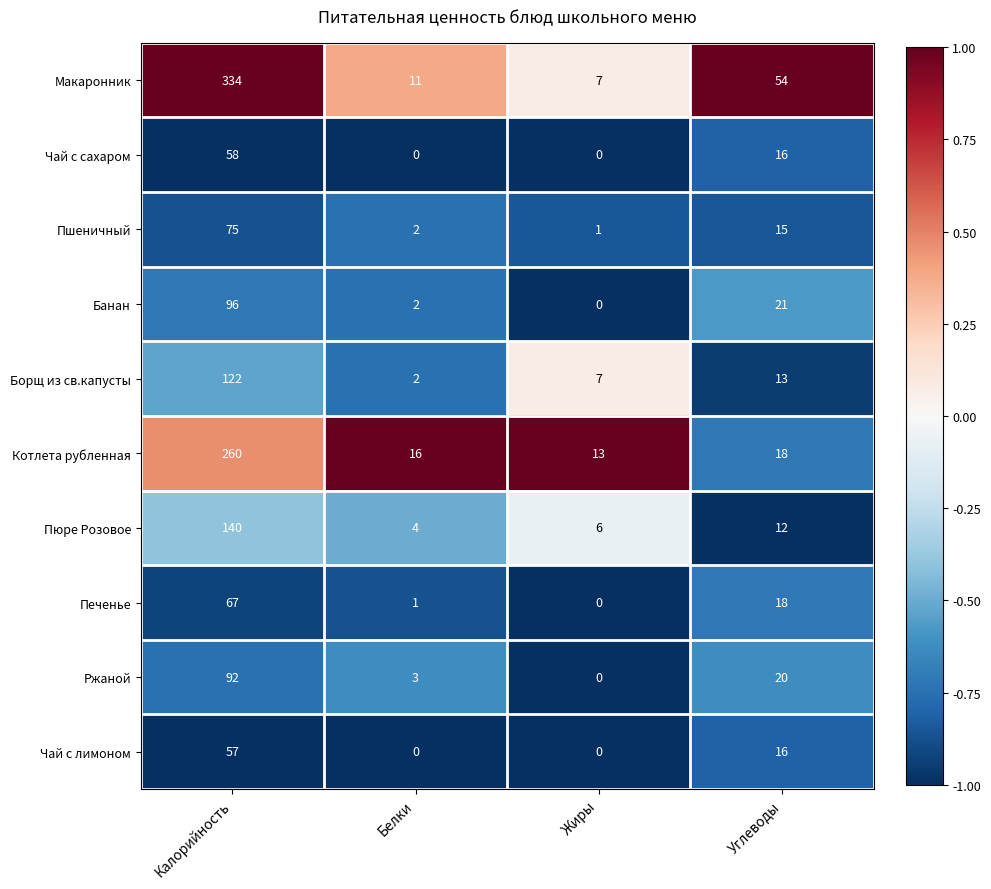

List the labels in order of Макаронник value, smallest first.

Жиры, Белки, Углеводы, Калорийность